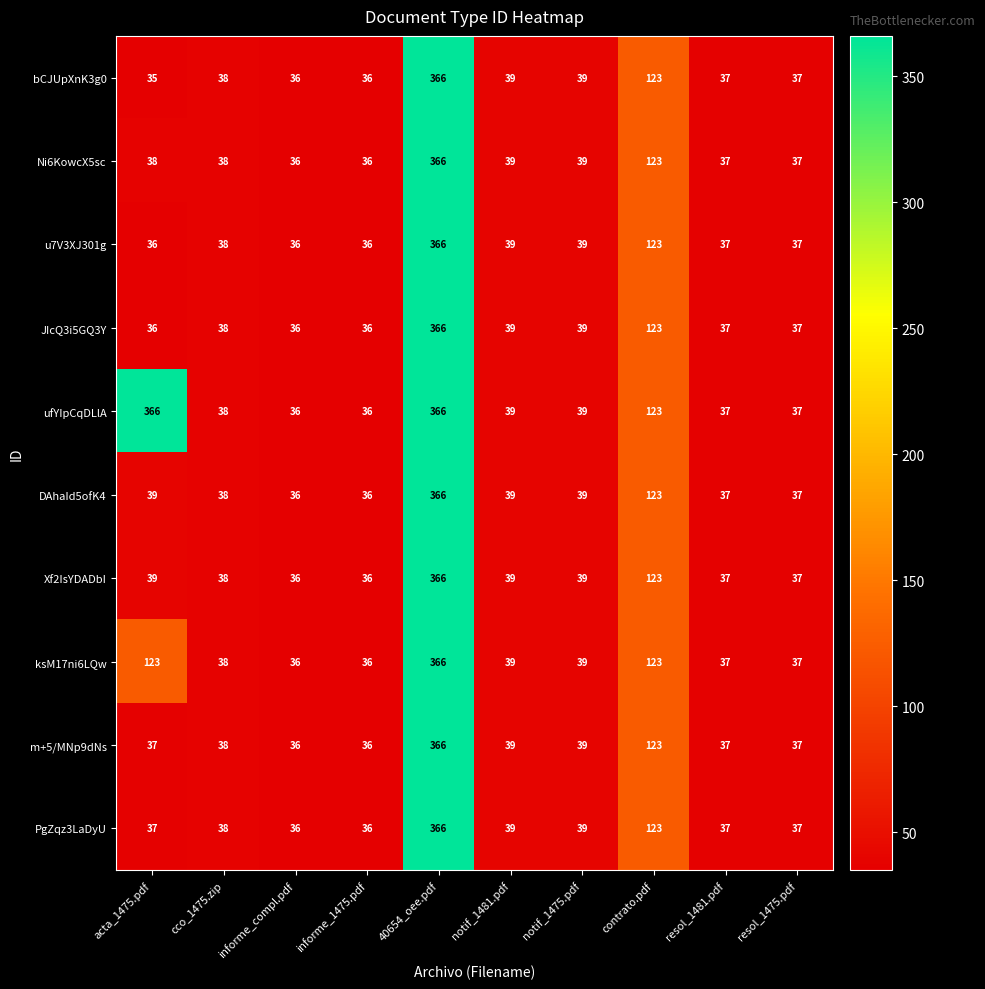

Count the number of data series in this chart.

10